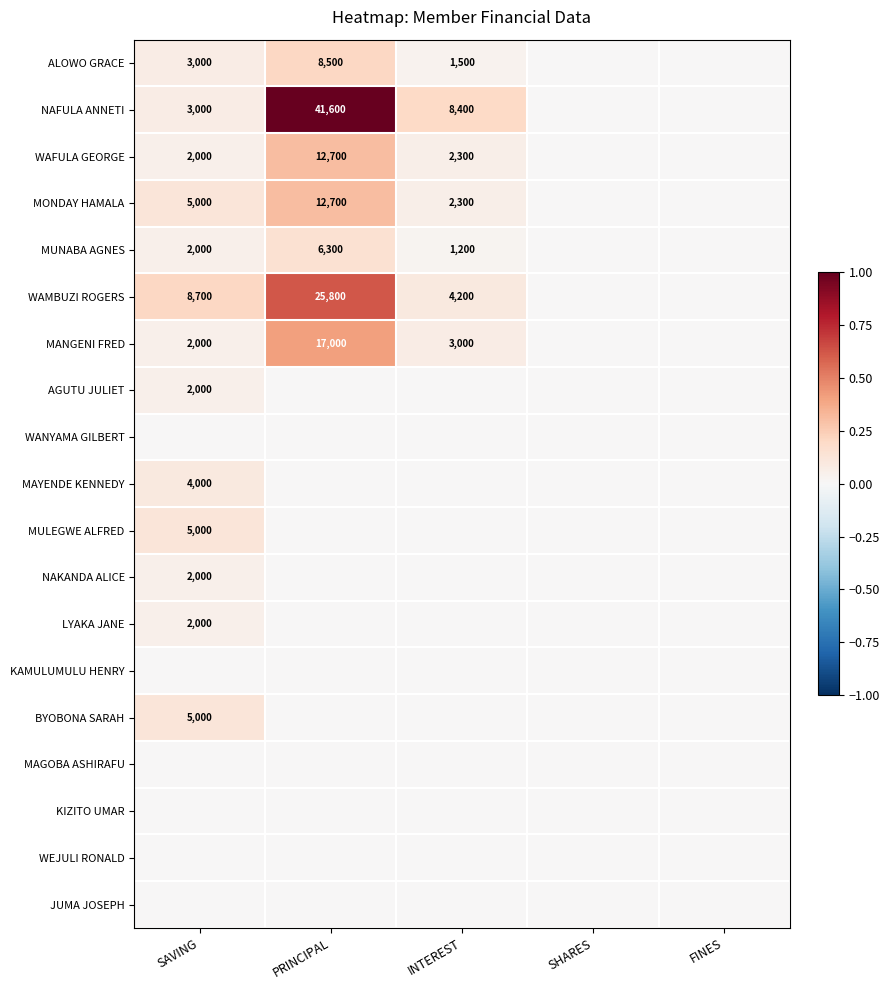

At which category does the chart reach its minimum across all series?

SHARES